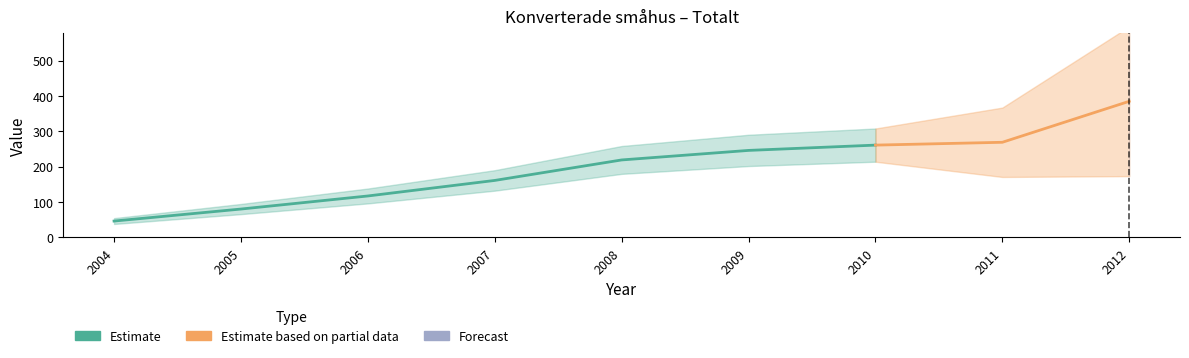

How many categories are shown in the chart?

9